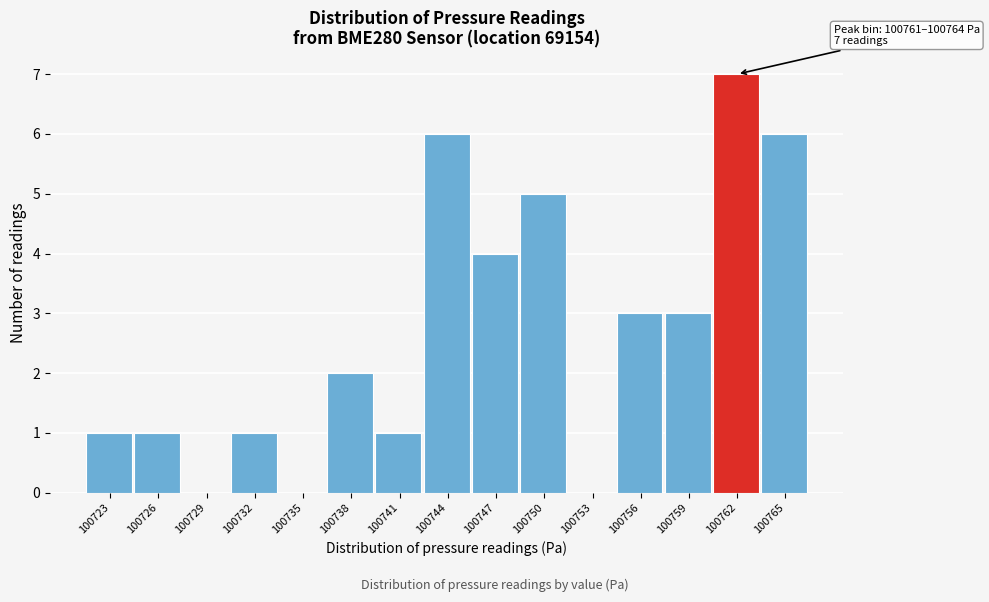

Which range on the x-axis has the tallest bar?

100760.5 to 100763.5